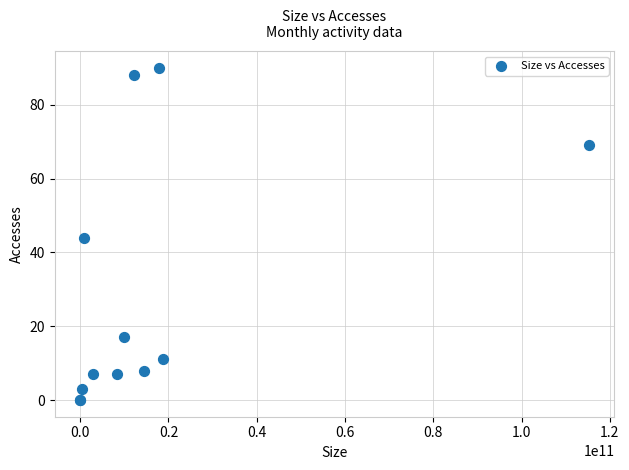

What Y value in the scatter plot is closest to 45?

44